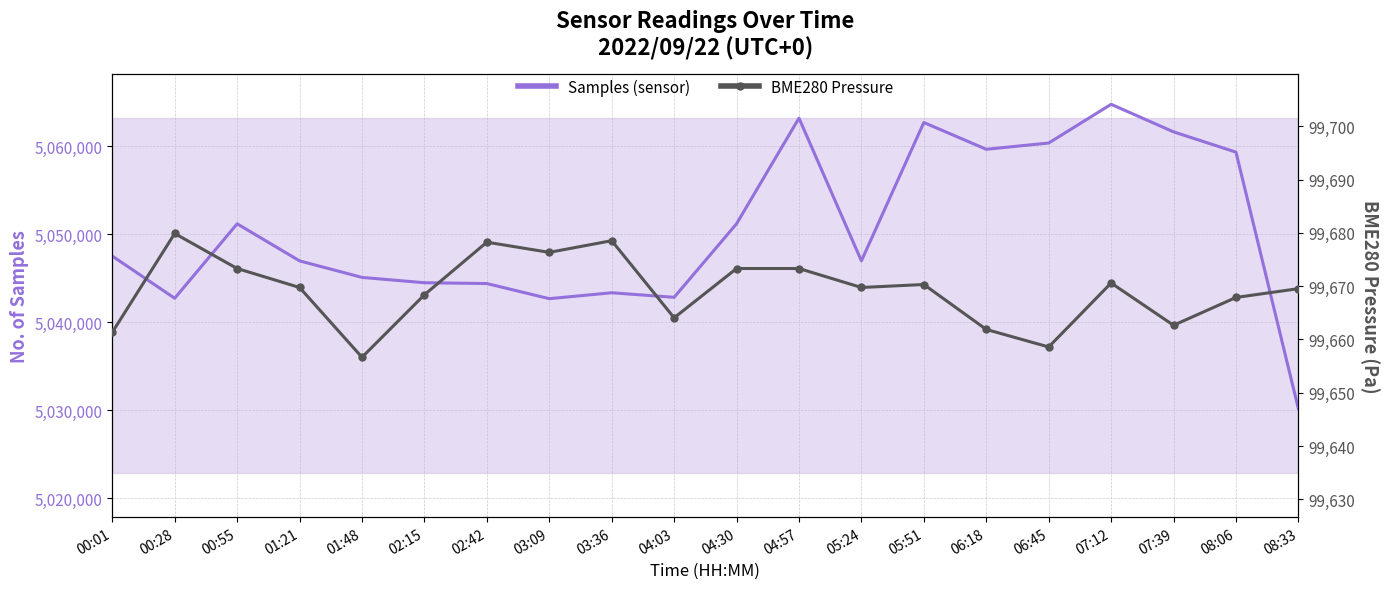

How many interior local peaks does the Samples (sensor) series have?

5